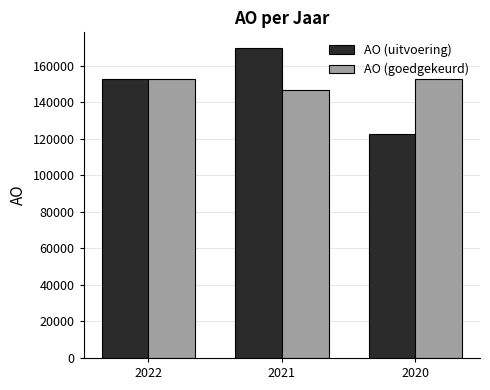

Reading right to left, extract all data points from this chart.

AO (uitvoering): 122574	169841	152939
AO (goedgekeurd): 152503	146796	152503